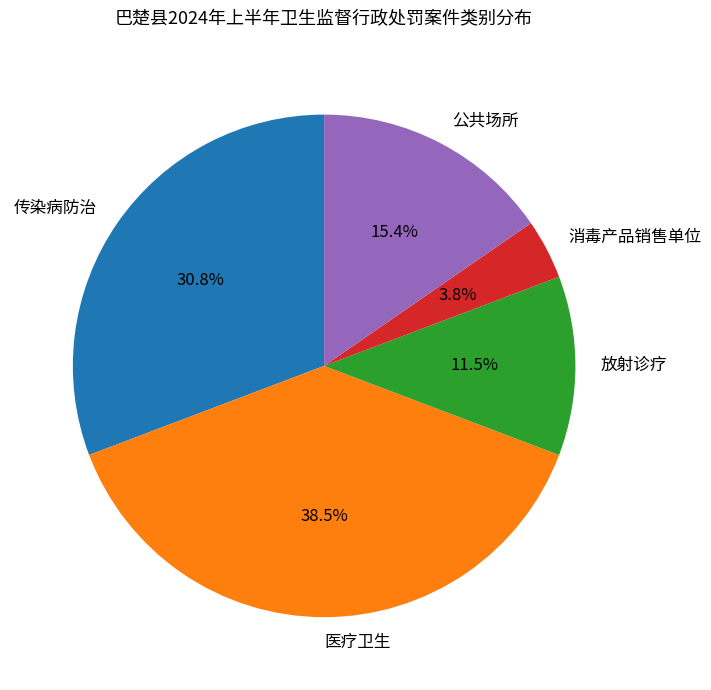

Approximately how many times larger is the value at 消毒产品销售单位 compared to 医疗卫生?

0.1